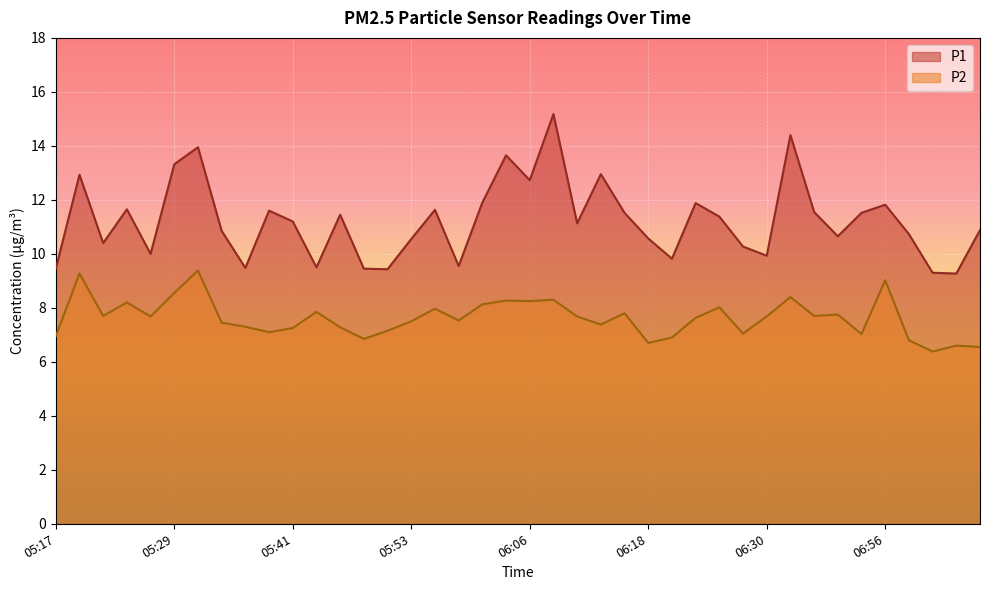

What is the label of the 6th point from the left?

05:29